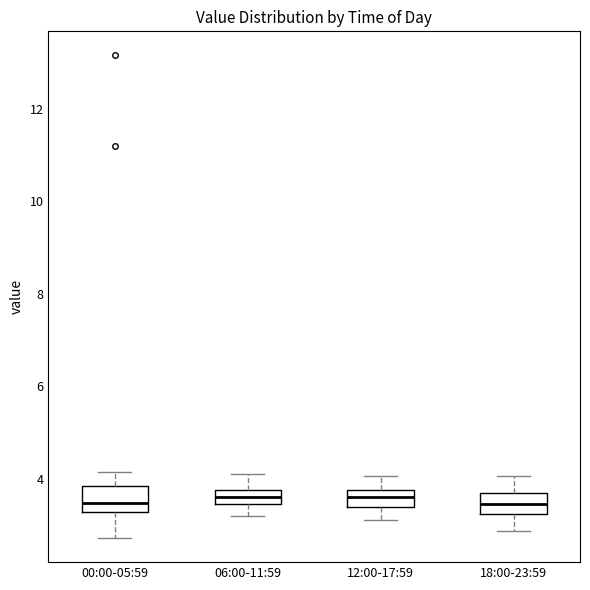

Where does the upper whisker of the box for 00:00-05:59 end on the y-axis? The values are not printed on the chart, so give them approximately, as read against the axis.

4.2